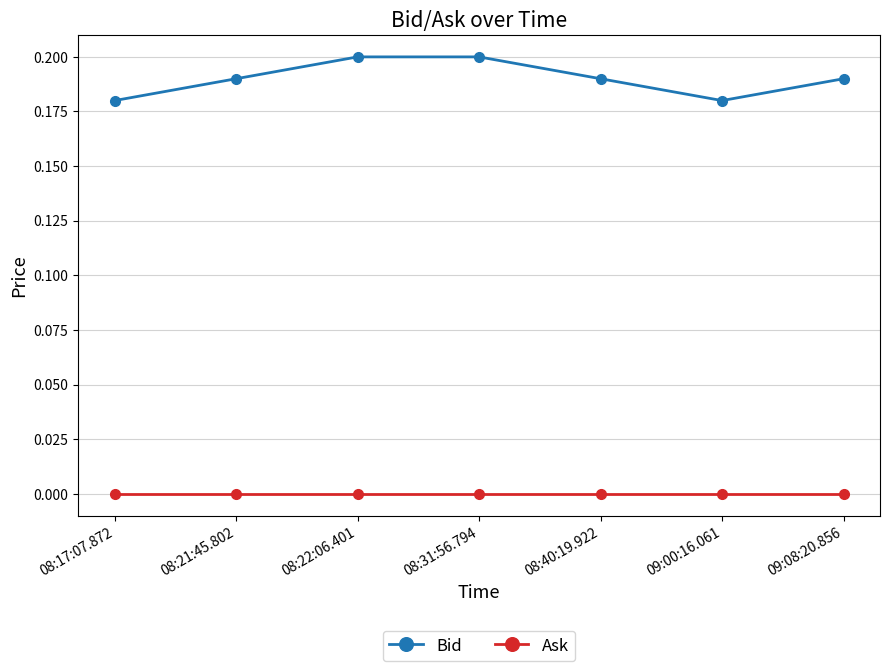

Count the number of data series in this chart.

2